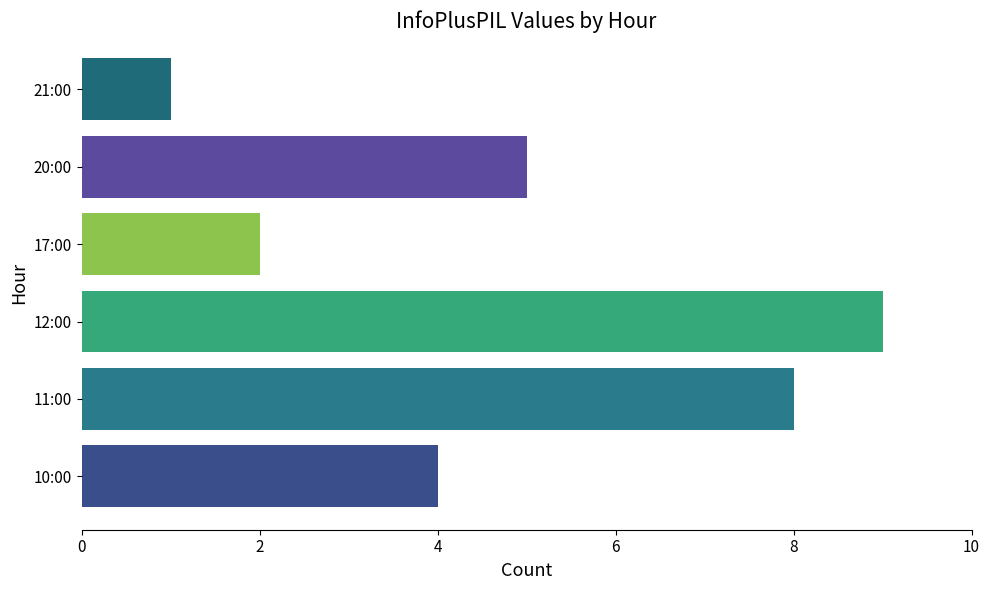

Rank the categories by value from lowest to highest.

21:00, 17:00, 10:00, 20:00, 11:00, 12:00